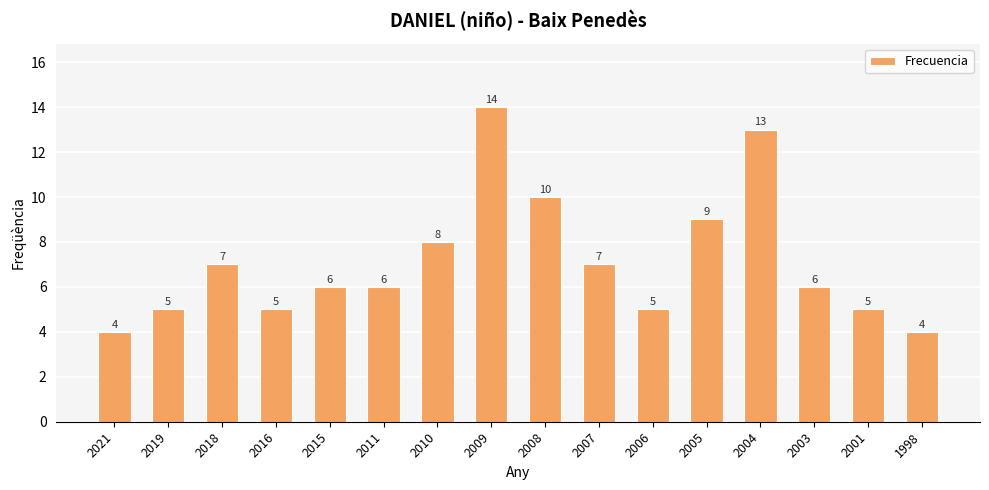

Are the bars horizontal?

No